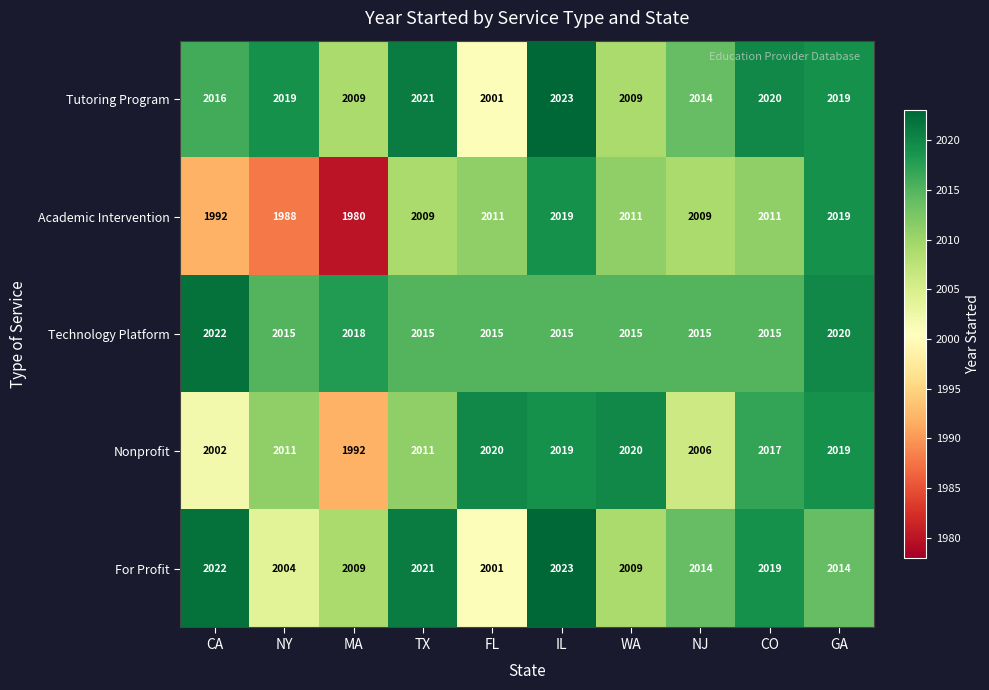

True or false: Tutoring Program has a value of 2020 at CO.

True